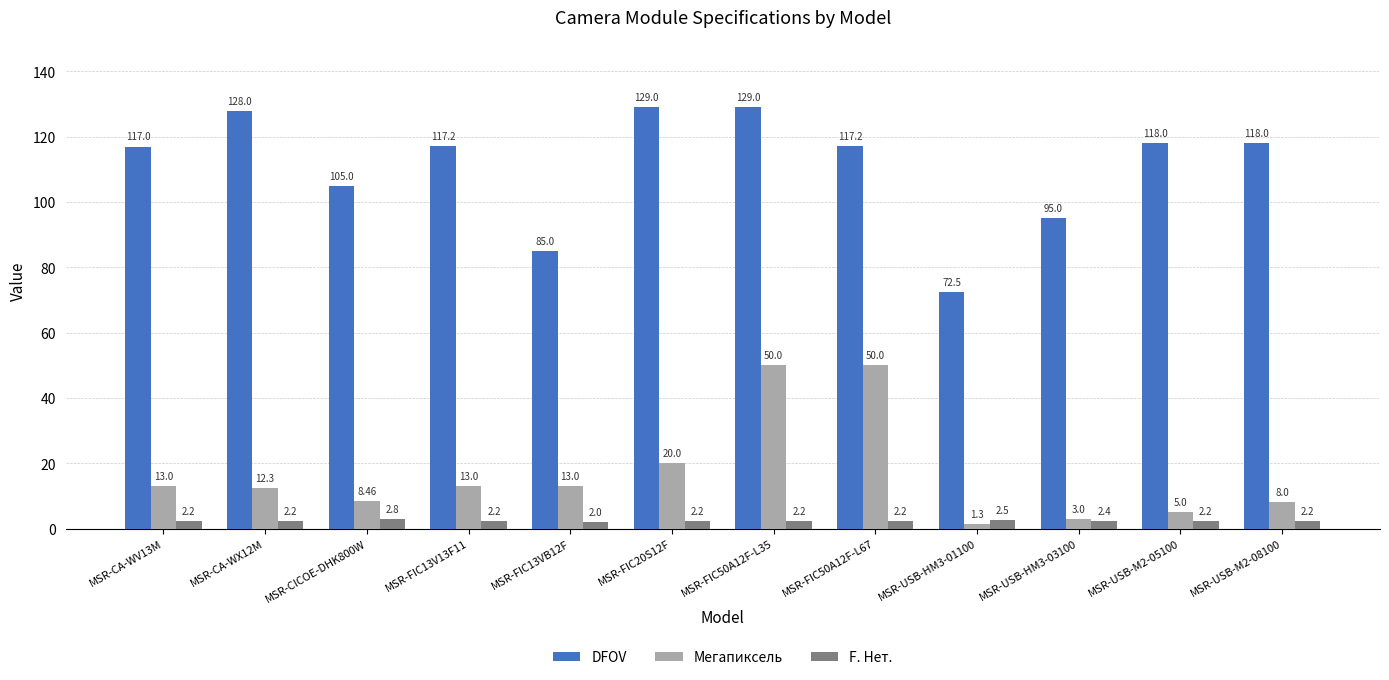

What is the label of the 9th bar from the left?

MSR-USB-HM3-01100